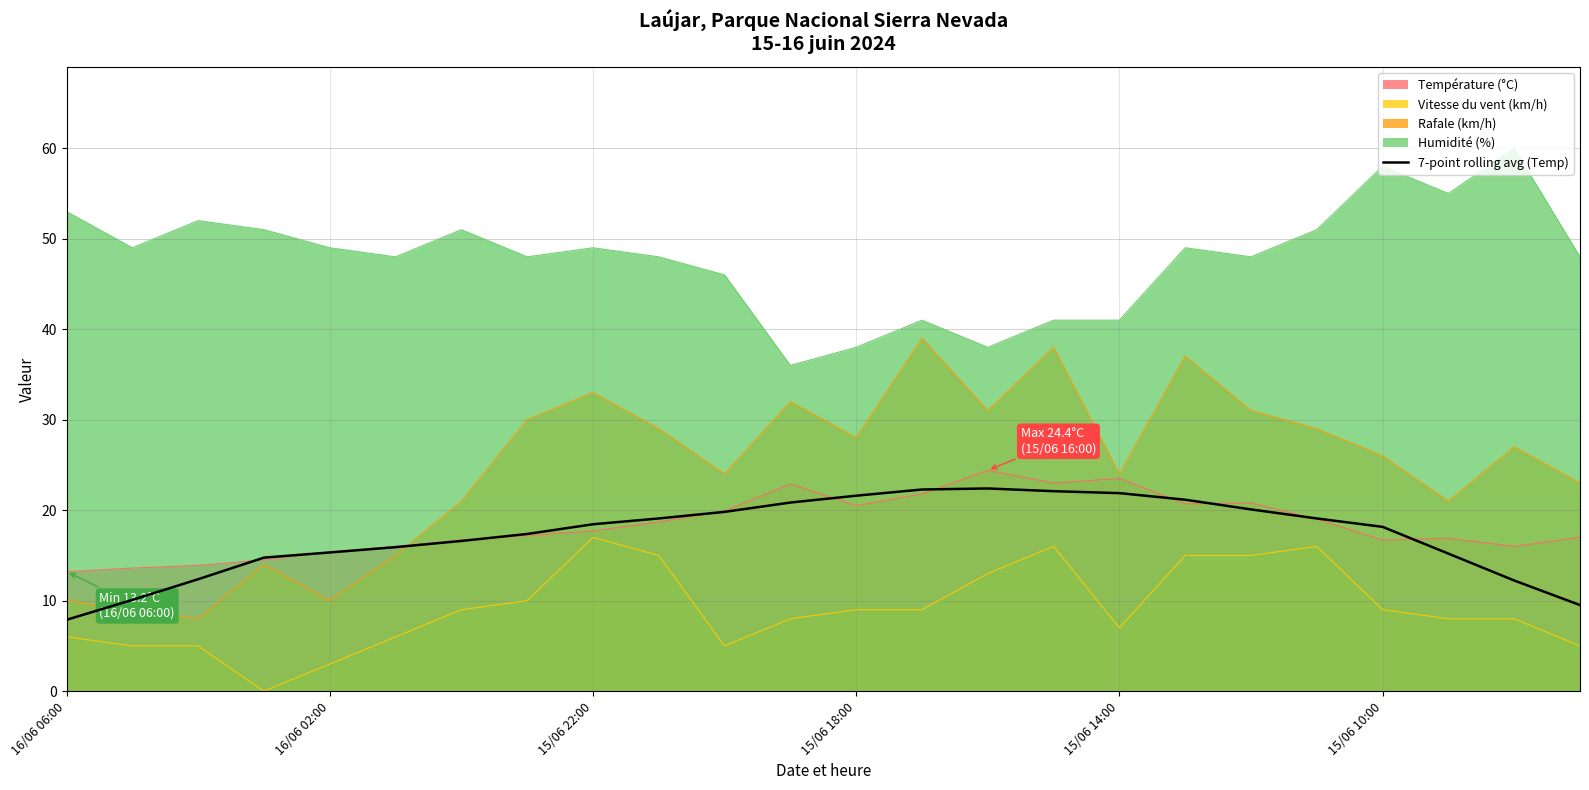

Which series has the largest range (max minus min)?

Rafale (km/h)